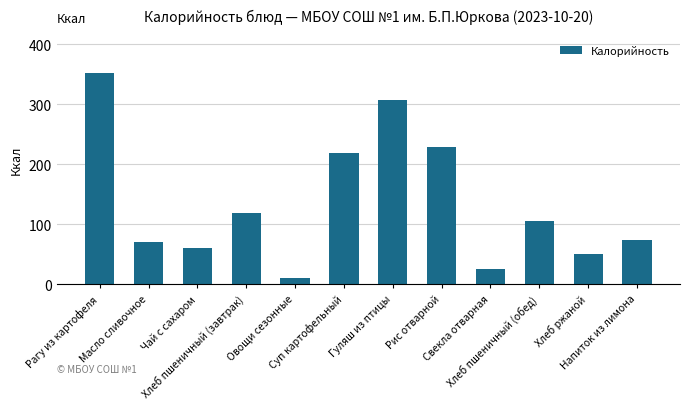

What is the greatest value displayed?

352